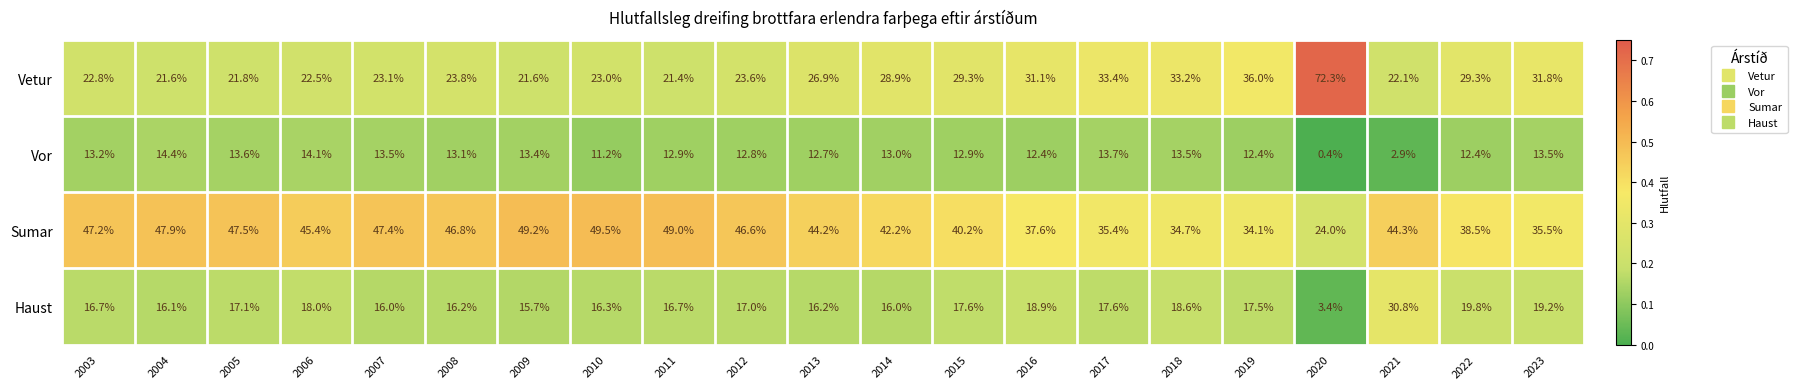

What is the difference between the maximum and minimum values in the Sumar series?

25.5